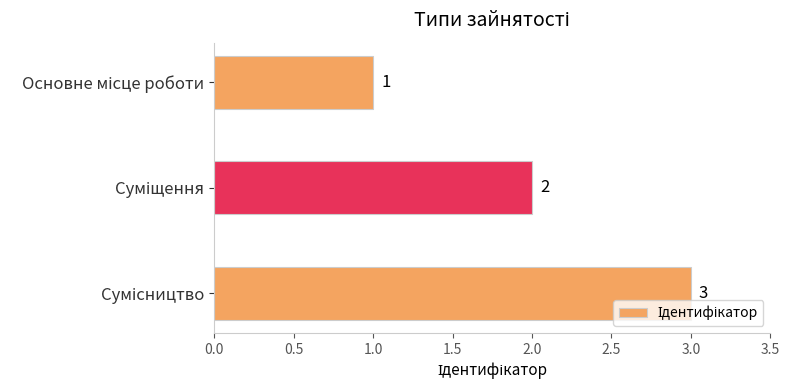

Count the values in the range 1 to 3.

3